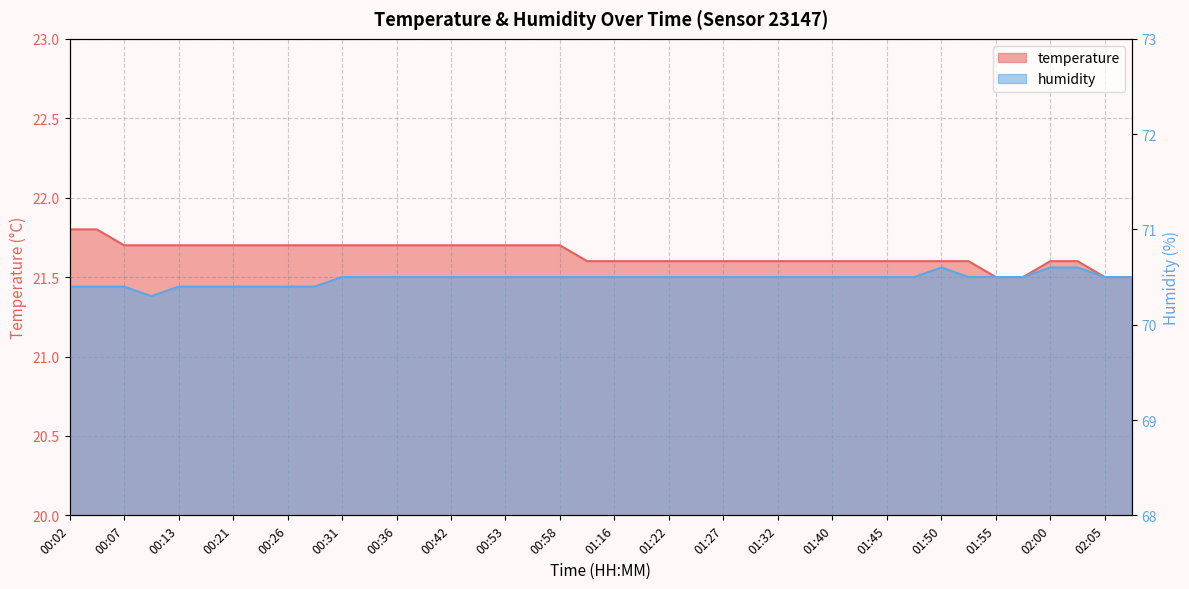

Is it true that humidity equals 41.7 at 01:42?

False